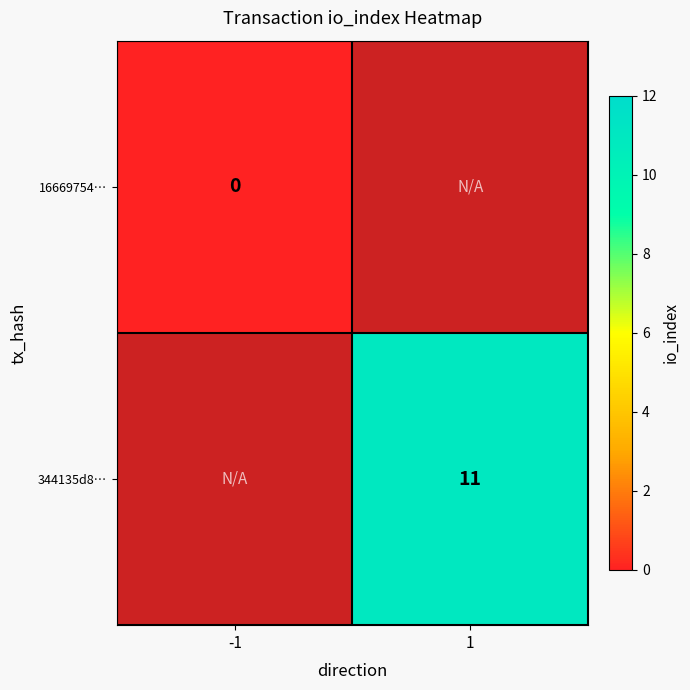

Which has a higher value, -1 or 1?

1